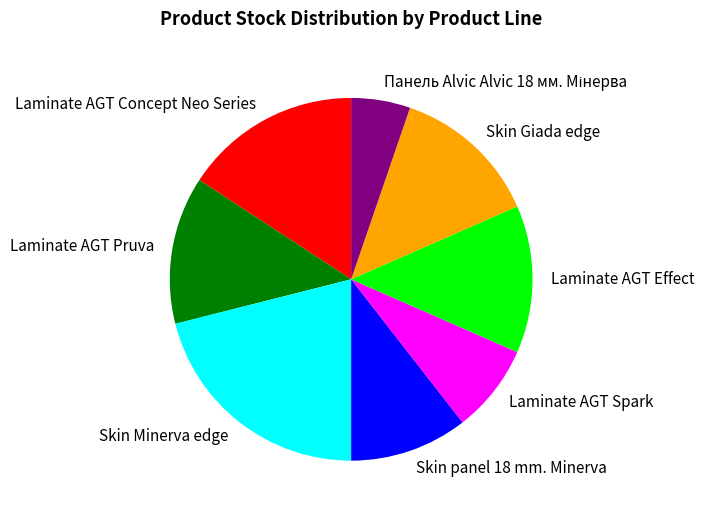

Combined, do Laminate AGT Pruva and Skin Giada edge account for over 50%?

No